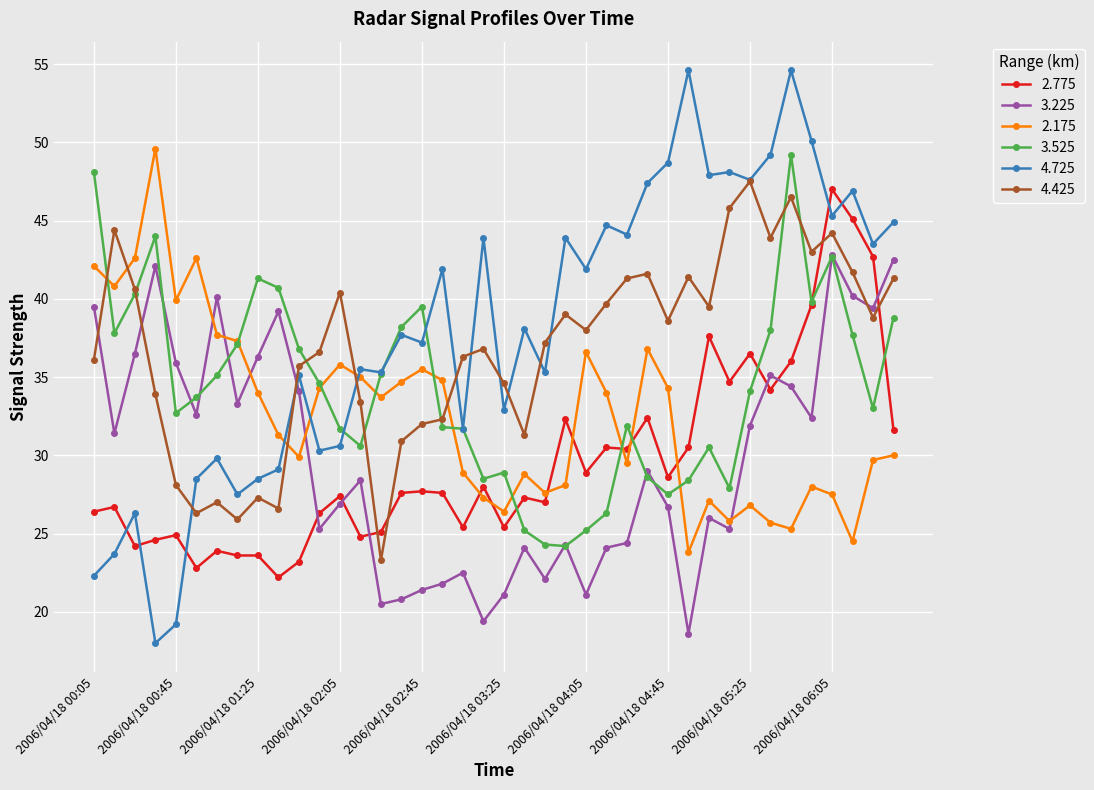

True or false: 2.175 has more than 0 interior local peaks.

True